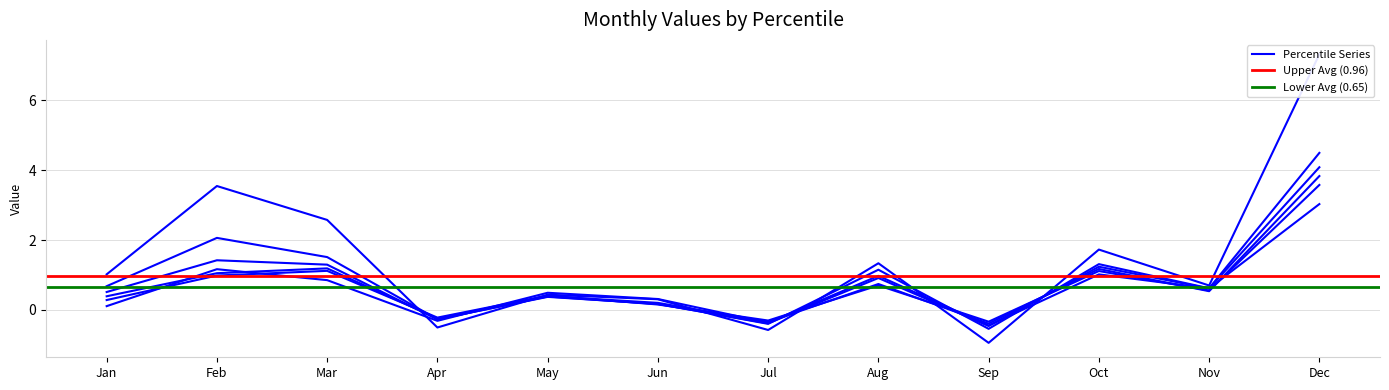

Is the value of pct65 at Dec greater than the value of pct85 at Apr?

Yes